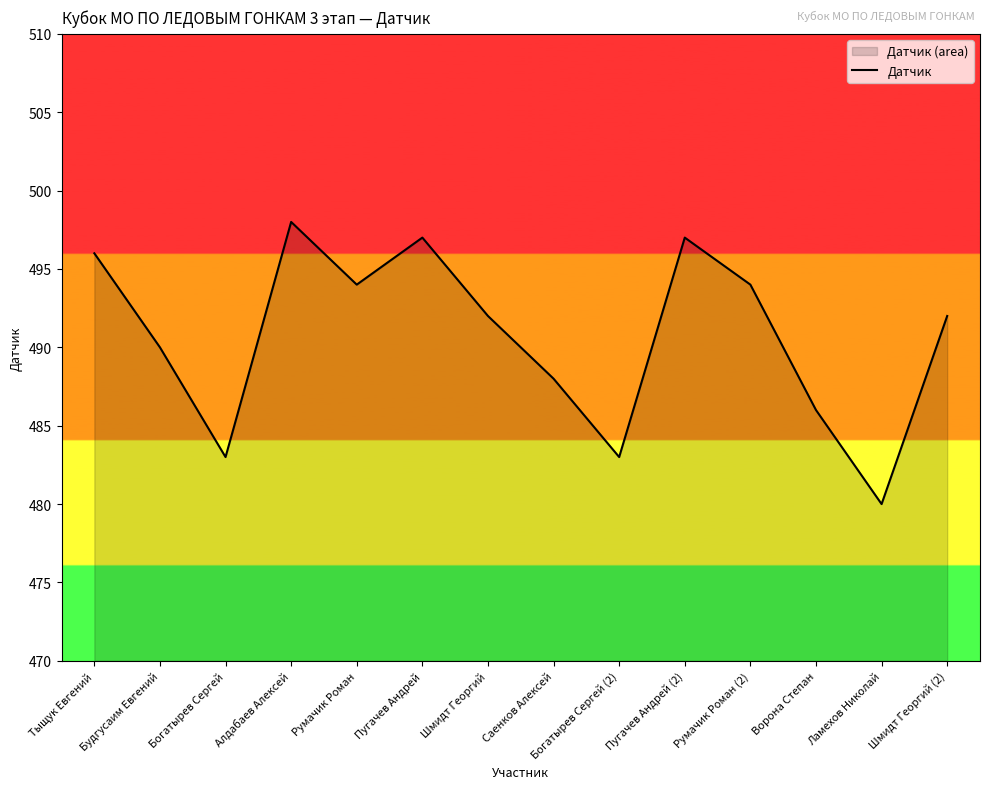

What is the value of the 11th point from the left?

494